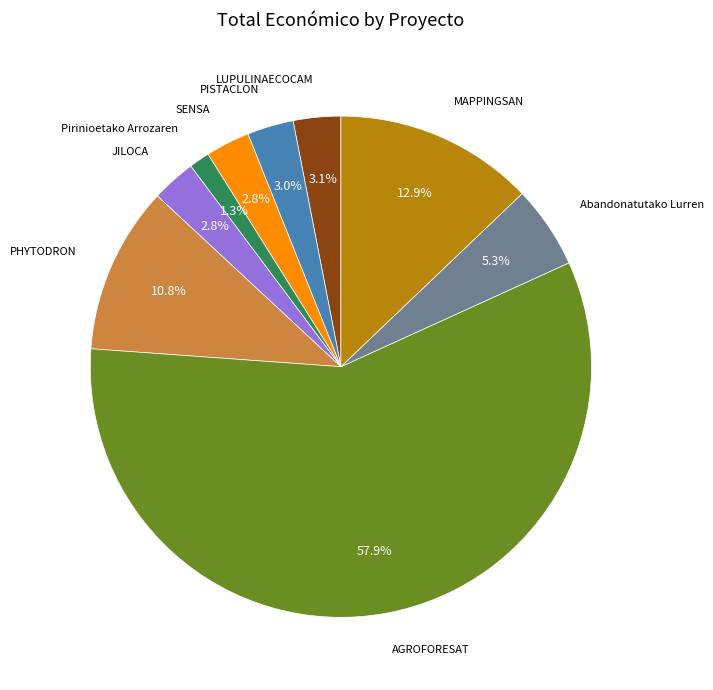

Is there any slice that represents more than half of the pie?

Yes